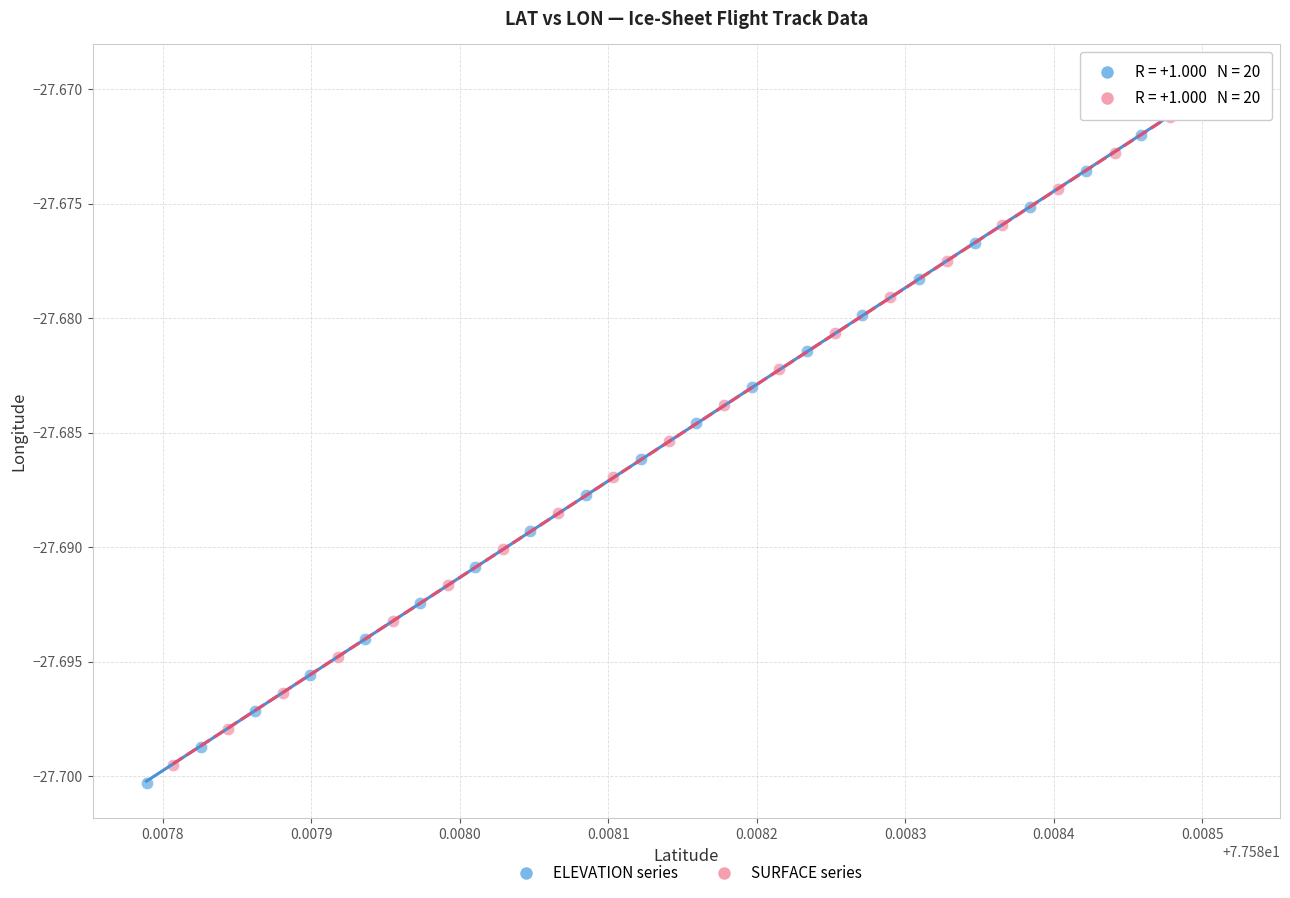

Which series reaches the maximum Y coordinate?

SURFACE series